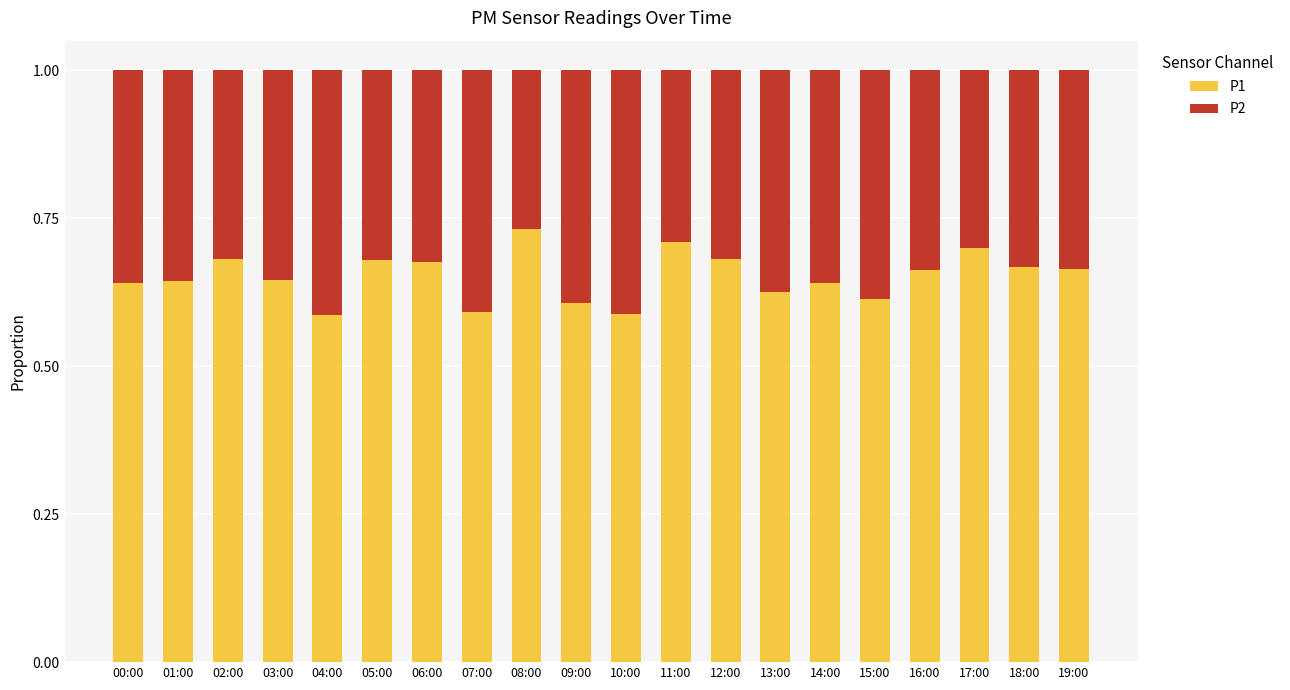

The P1 series shows 0.4 at 07:00. True or false?

False